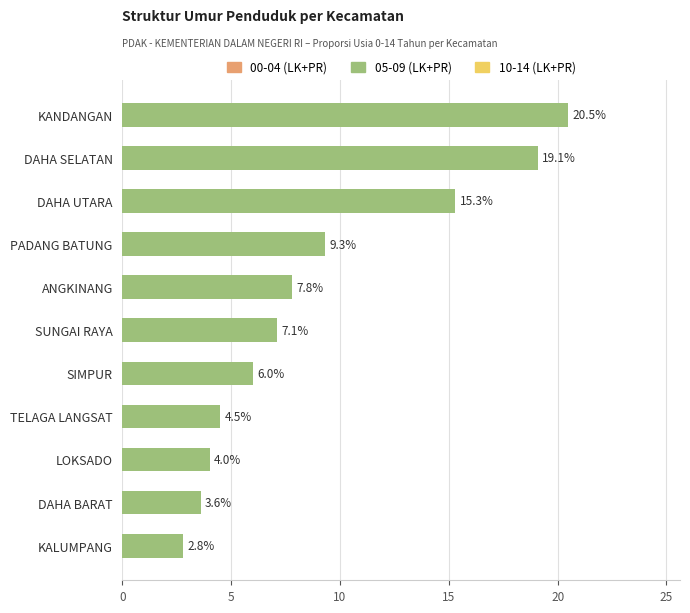

Rank the categories by value from highest to lowest.

KANDANGAN, DAHA SELATAN, DAHA UTARA, PADANG BATUNG, ANGKINANG, SUNGAI RAYA, SIMPUR, TELAGA LANGSAT, LOKSADO, DAHA BARAT, KALUMPANG